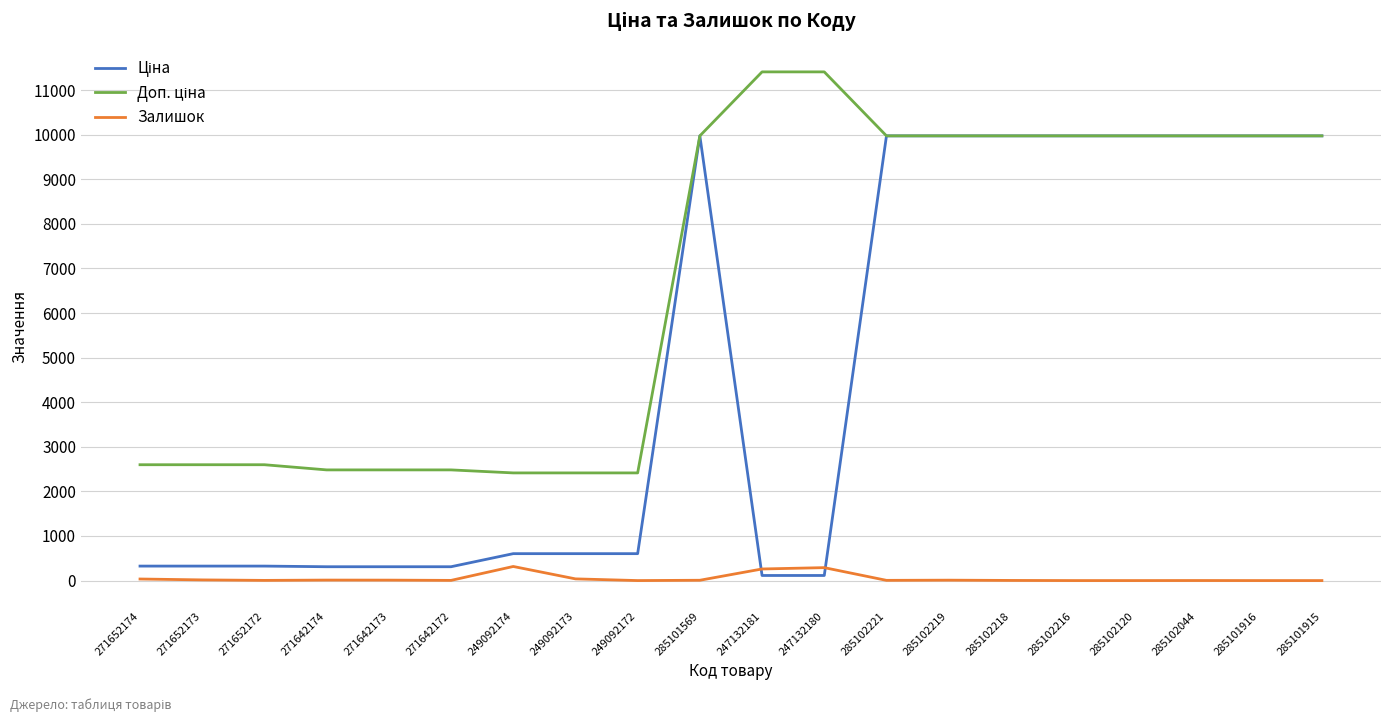

What is the value of the Ціна point at the 9th from the left?

603.7